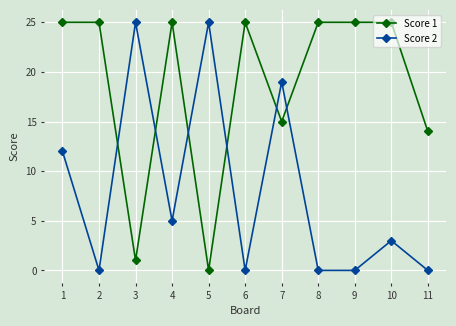

What is the spread (max minus min) of values at 8?

25